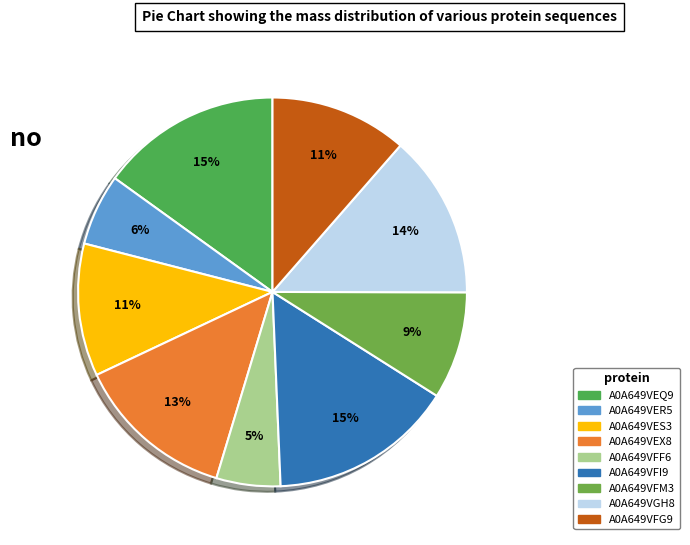

Is it true that A0A649VFM3 is 2% of the pie?

False